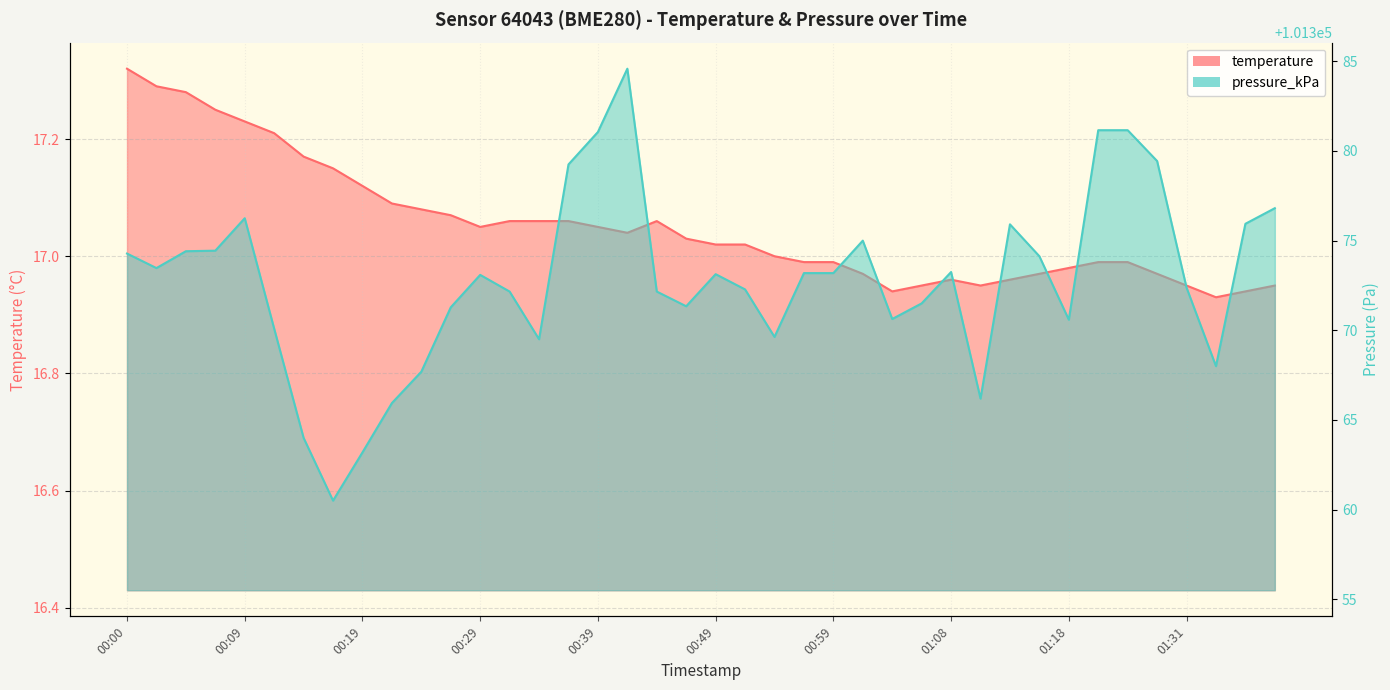

How many values in the pressure_kPa series exceed 101373?

21